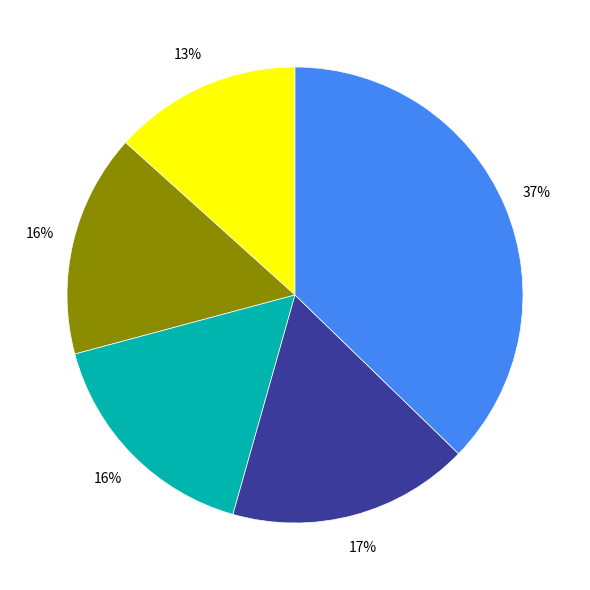

Does any single category account for the majority?

No